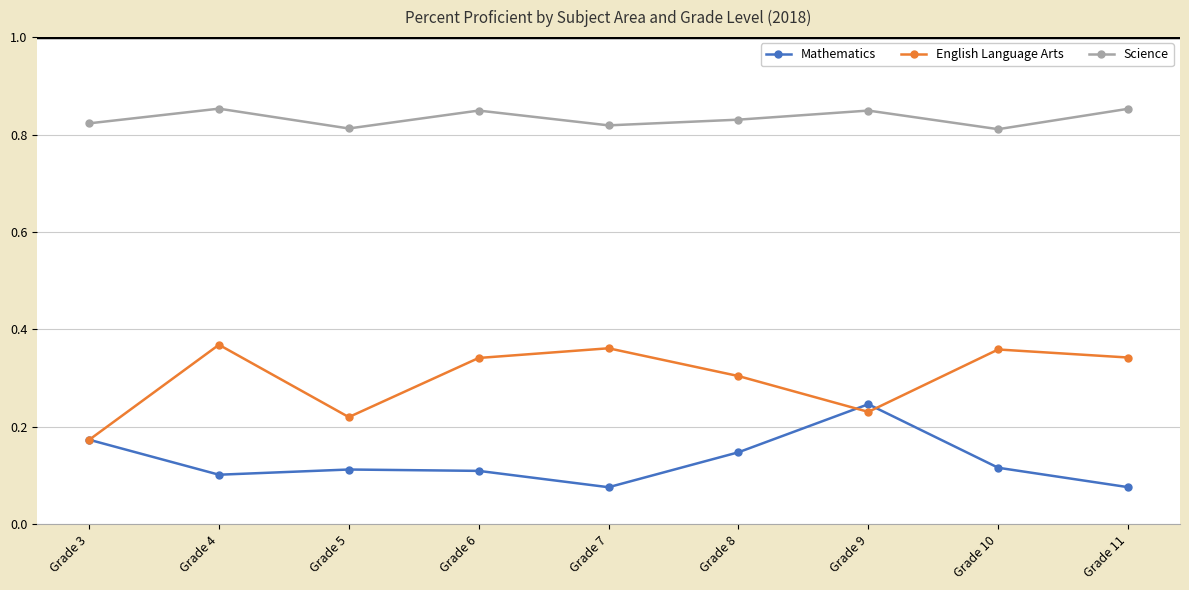

Between Grade 5 and Grade 9, which series saw the biggest shift?

Mathematics